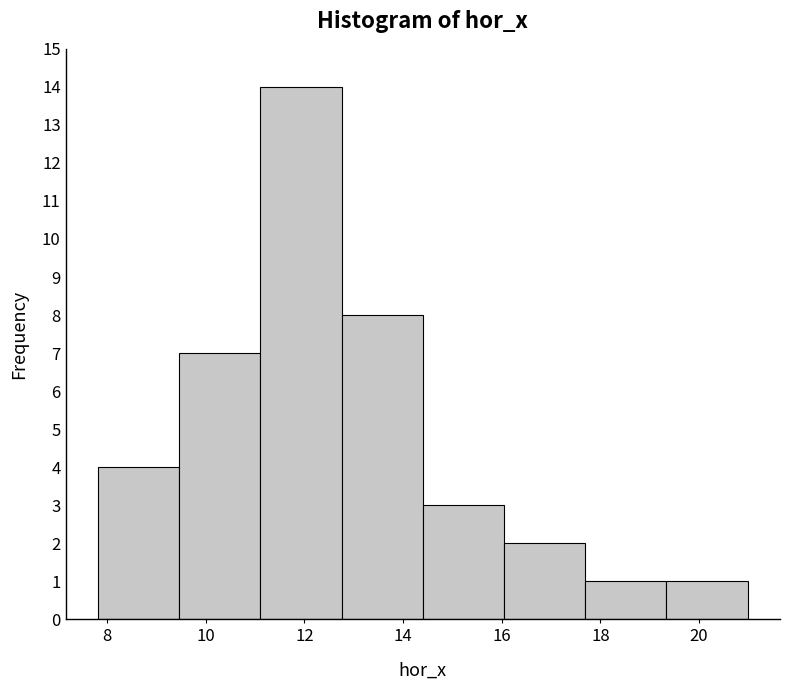

Reading left to right, transcribe this chart: for each bar, give the range it covers on the x-axis and its height. Neither the bar edges nor the heights are printed on the chart, so give them approximately, as read against the axes.

7.8 to 9.4: 4
9.4 to 11.2: 7
11.2 to 12.8: 14
12.8 to 14.4: 8
14.4 to 16.0: 3
16.0 to 17.6: 2
17.6 to 19.4: 1
19.4 to 21.0: 1